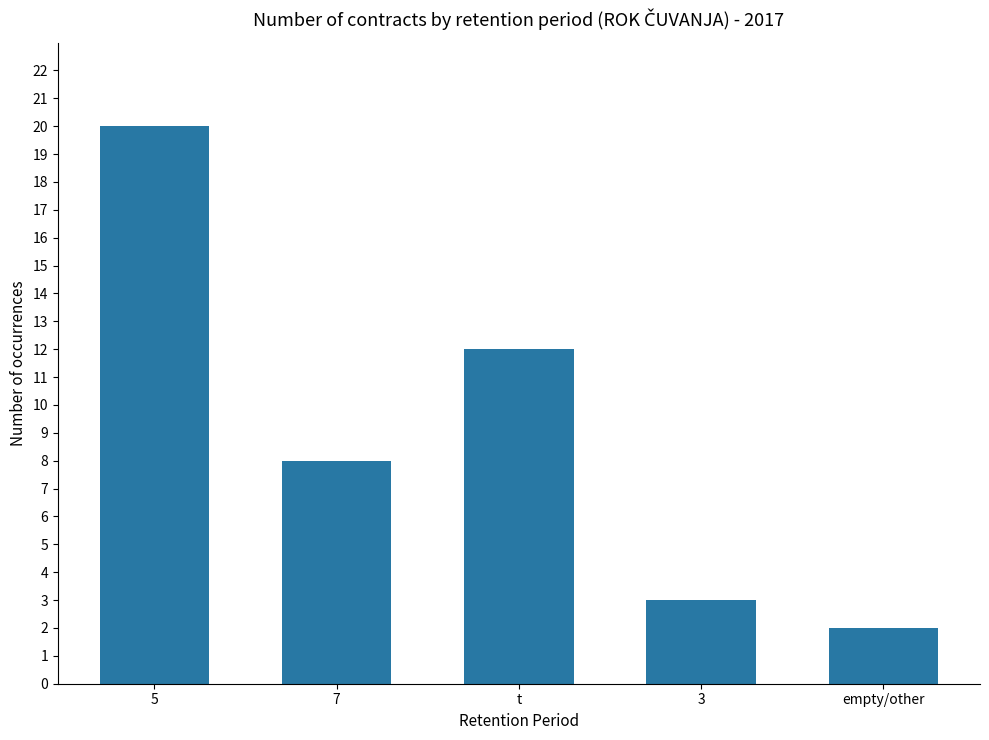

What is the value of the 5th bar from the left?

2